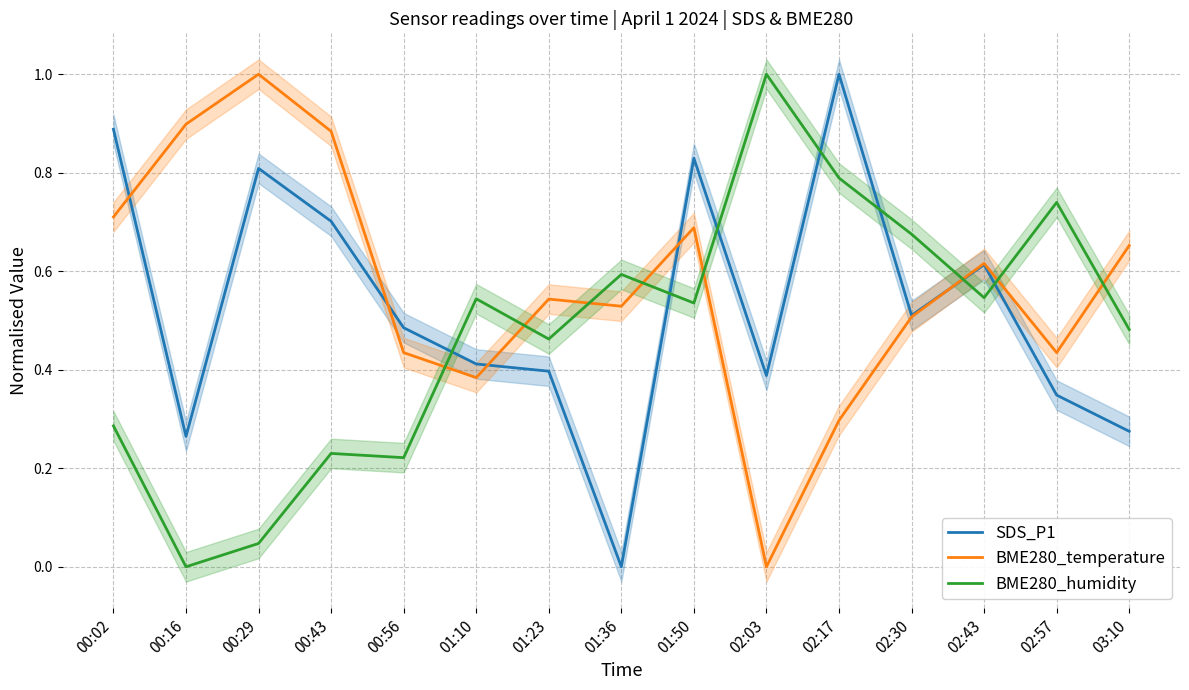

What is the maximum value for BME280_temperature?

1.0